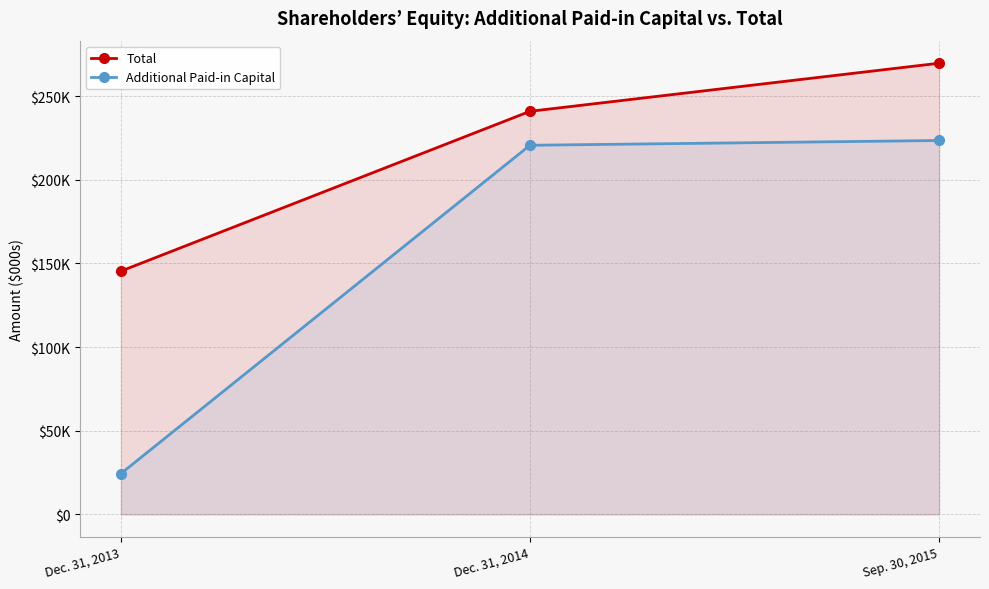

What is the difference between the maximum and minimum values in the Additional Paid-in Capital series?

199062